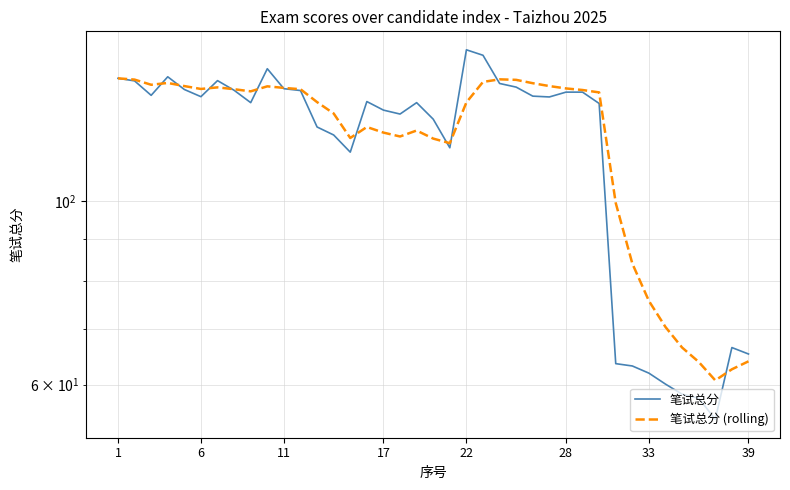

Between which two adjacent categories do 笔试总分 and 笔试总分 (rolling) first intersect?

11 and 17